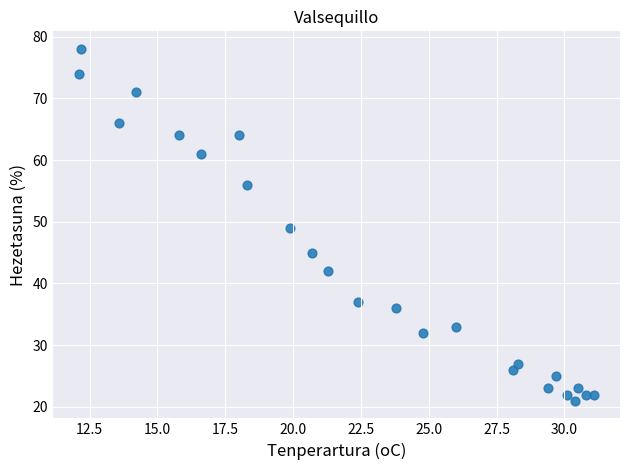

What is the range of Y values (max minus min)?

57